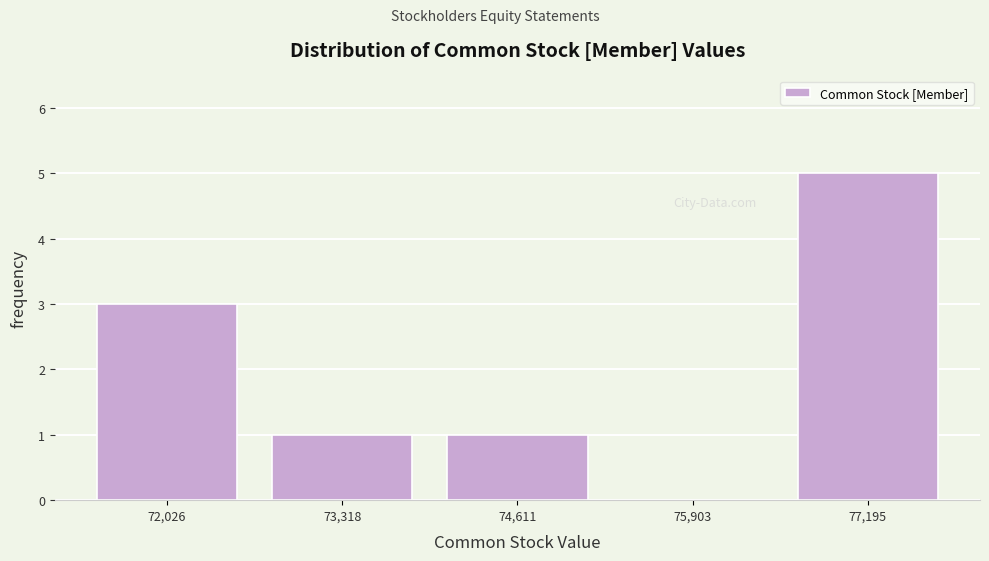

Which range on the x-axis has the tallest bar?

76600 to 77800